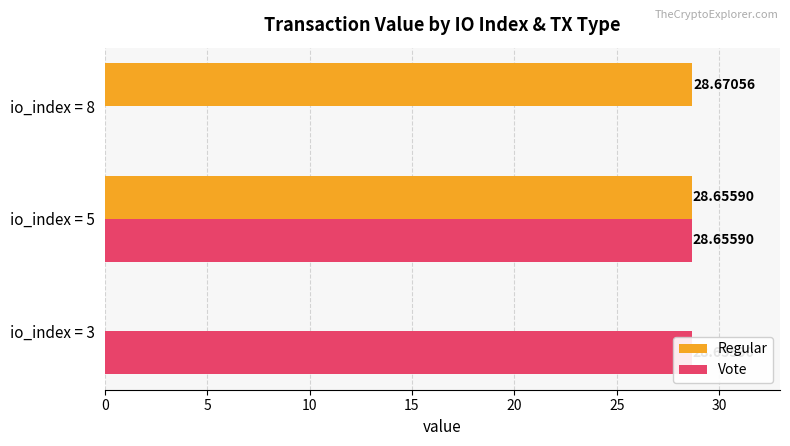

Read the Vote value at io_index = 5.

28.7